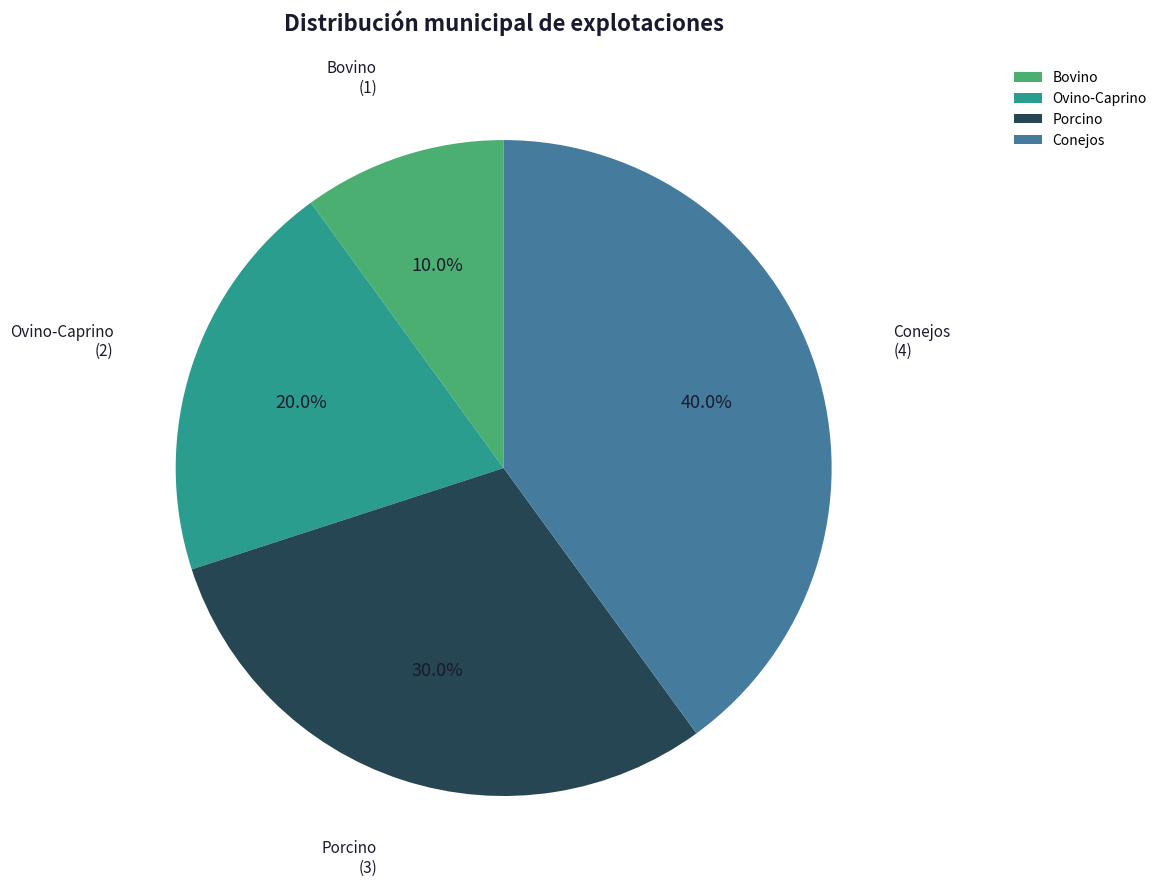

Is there a majority slice in this chart?

No